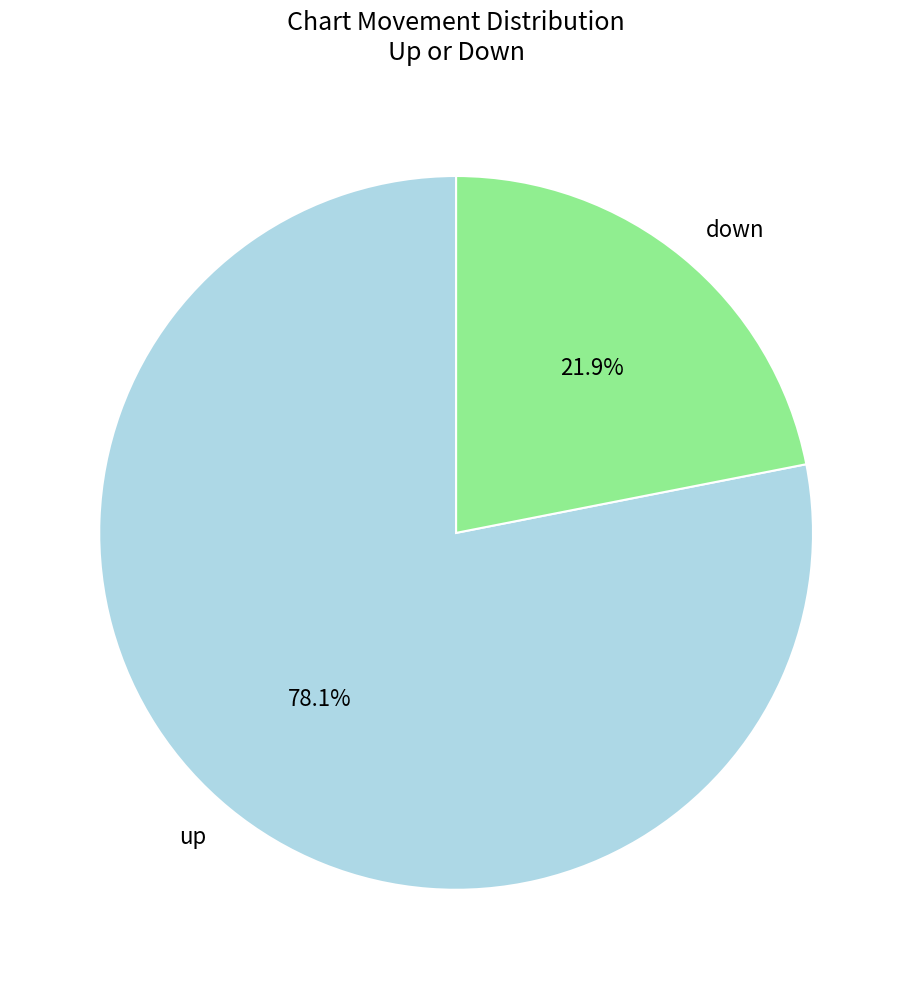

What is the smallest slice in the pie chart?

down